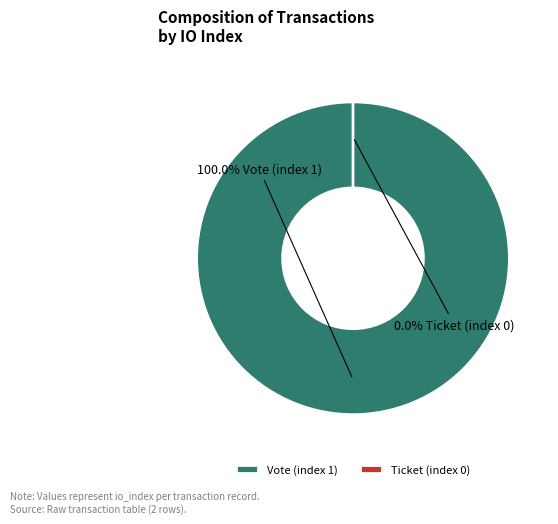

Between Ticket (index 0) and Vote (index 1), which is larger?

Vote (index 1)